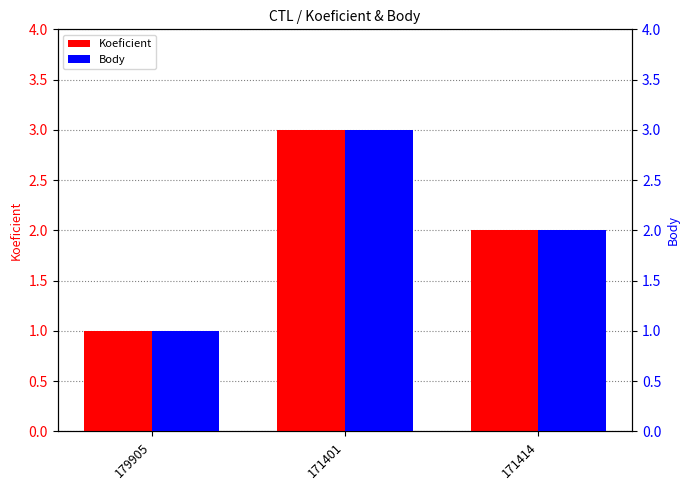

At how many categories does at least one series exceed 1?

2